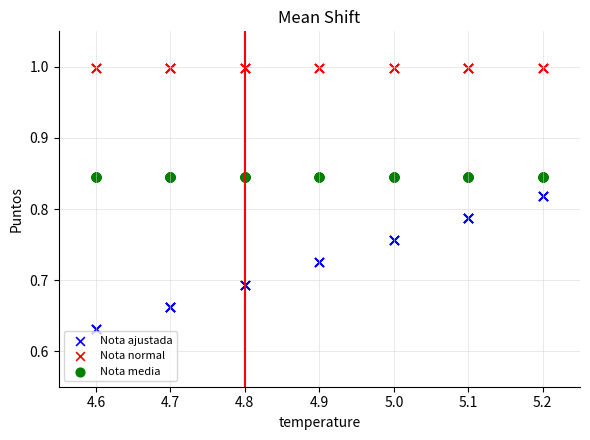

Which series contains the lowest Y value?

Nota ajustada